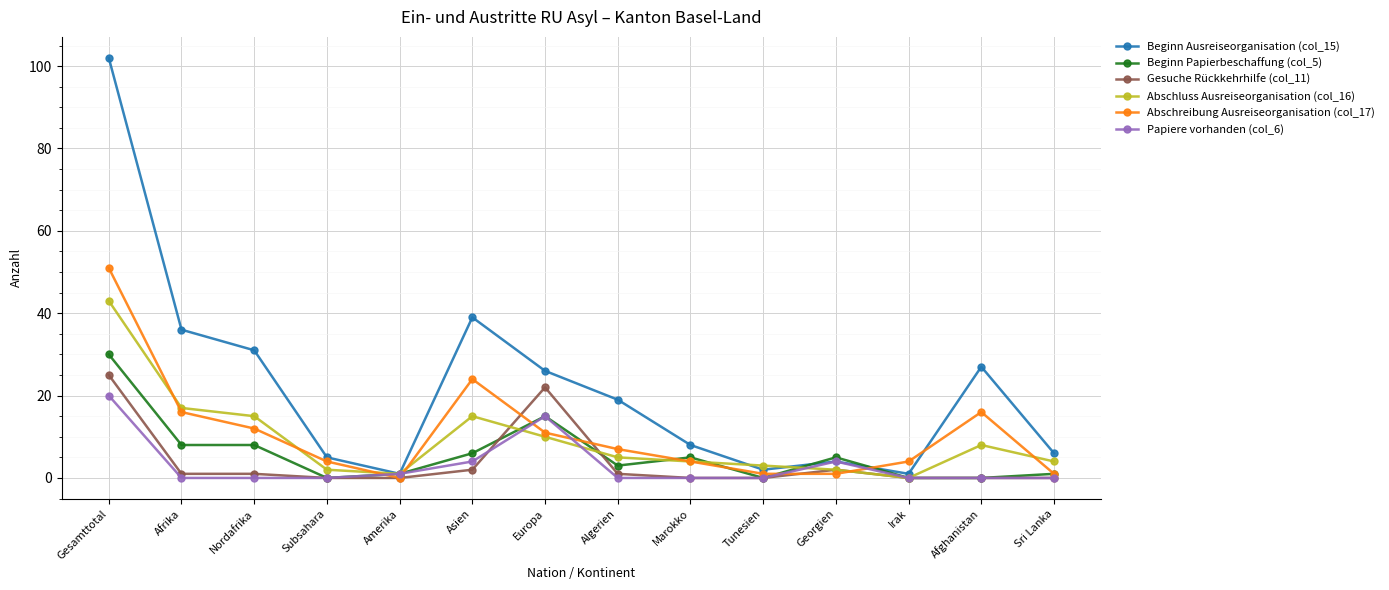

What is the total value across all series at Amerika?

4